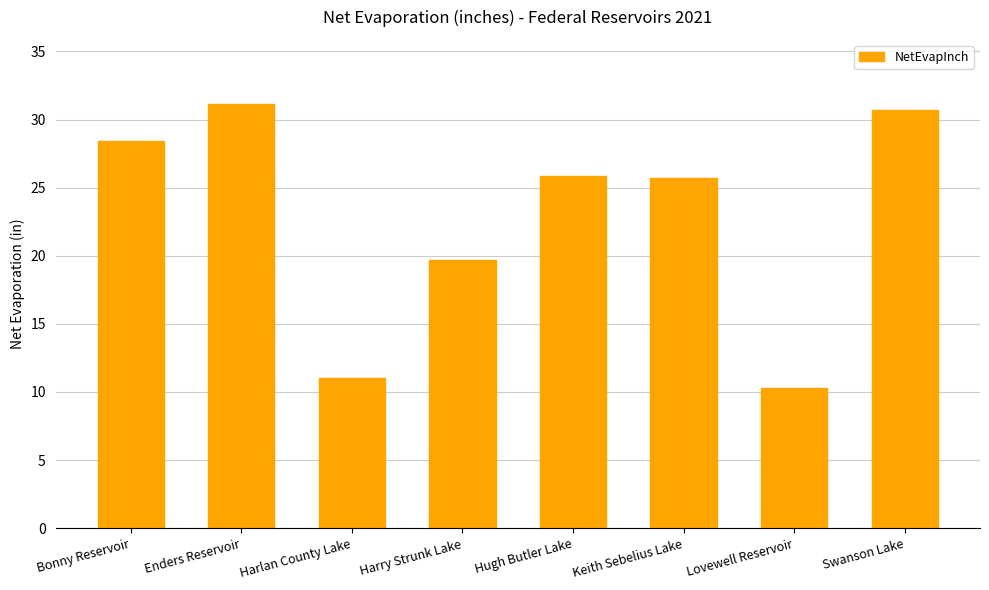

What is the difference between the maximum and minimum values?

20.9